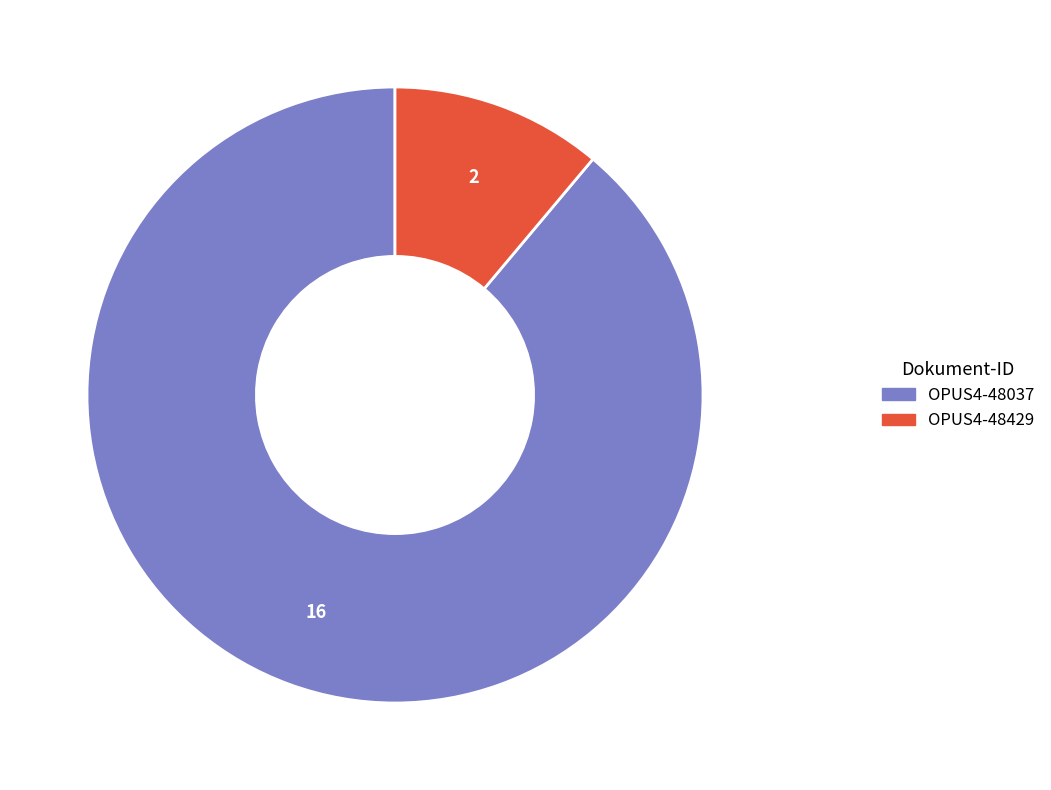

Do OPUS4-48037 and OPUS4-48429 together represent more than half of the pie?

Yes